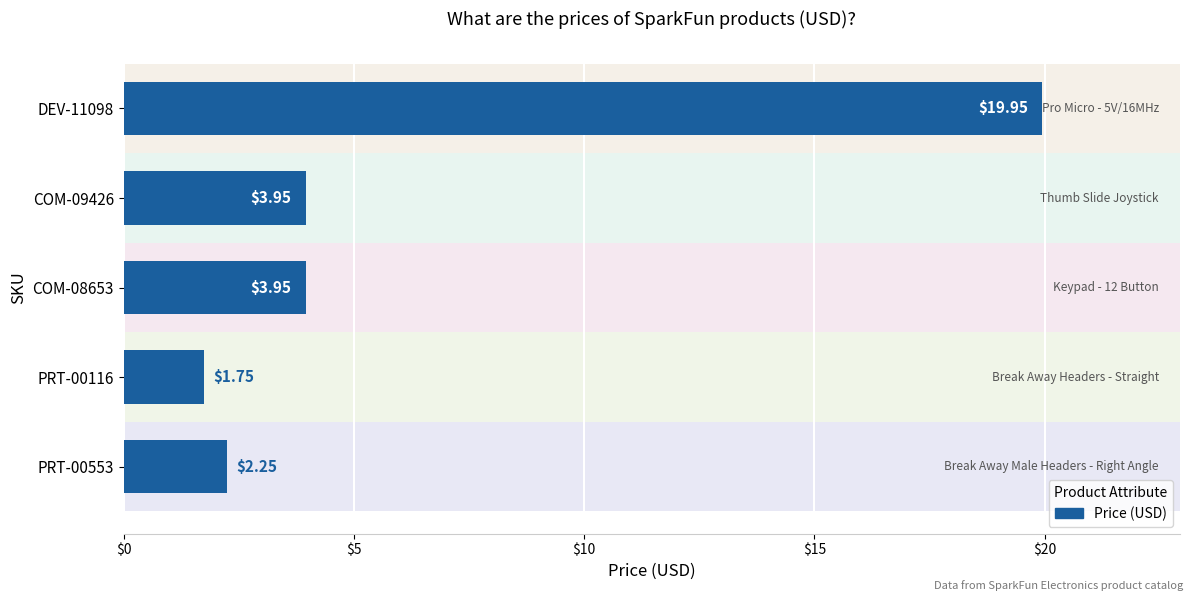

What is the value of the 4th bar from the left?

1.8